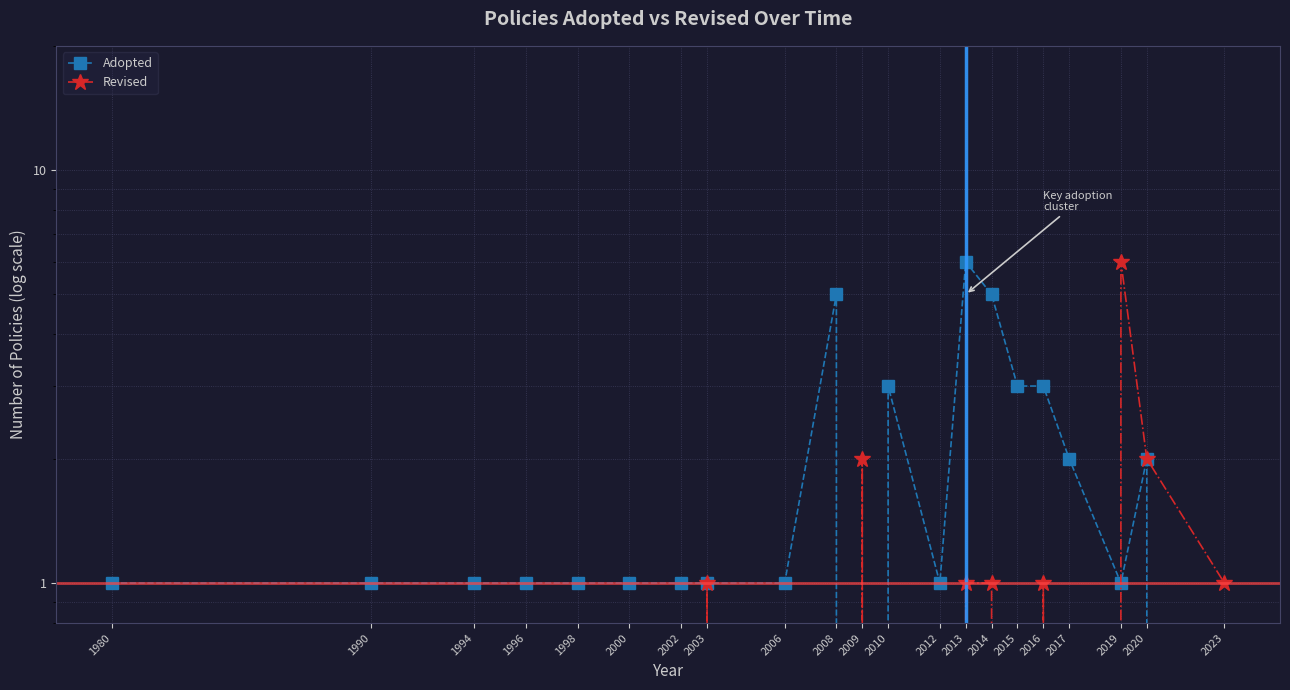

Where is the first local minimum for Adopted?

2009